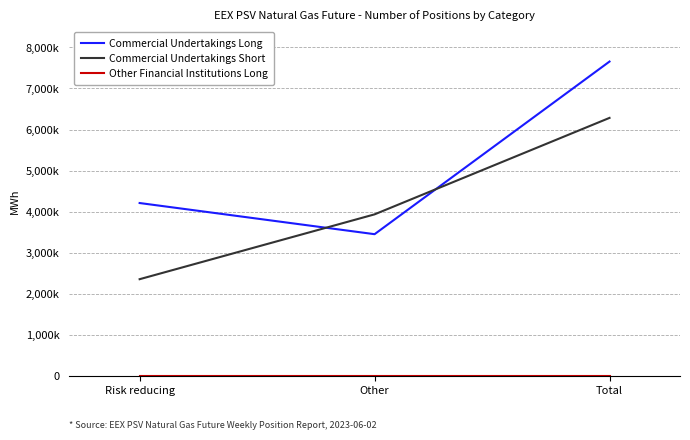

At which category does the chart reach its peak across all series?

Total